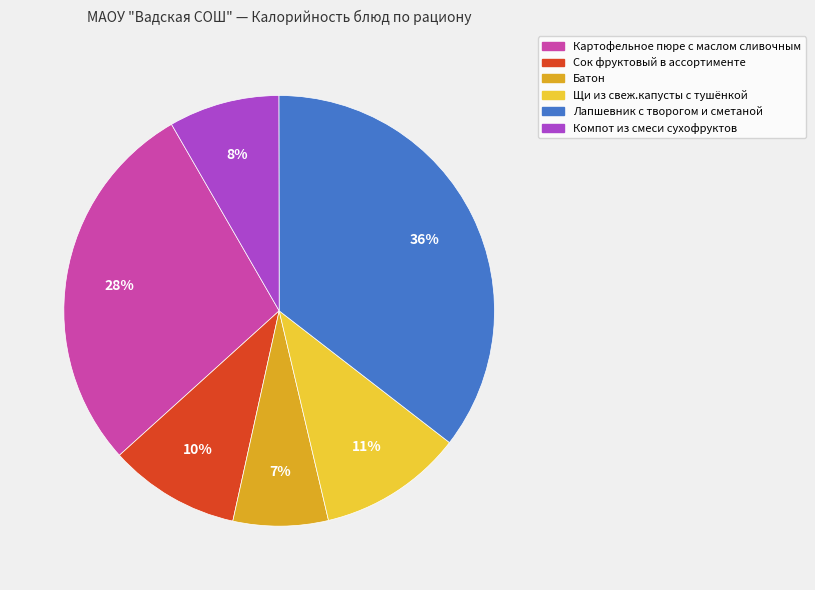

Which category has the smallest portion of the pie?

Батон